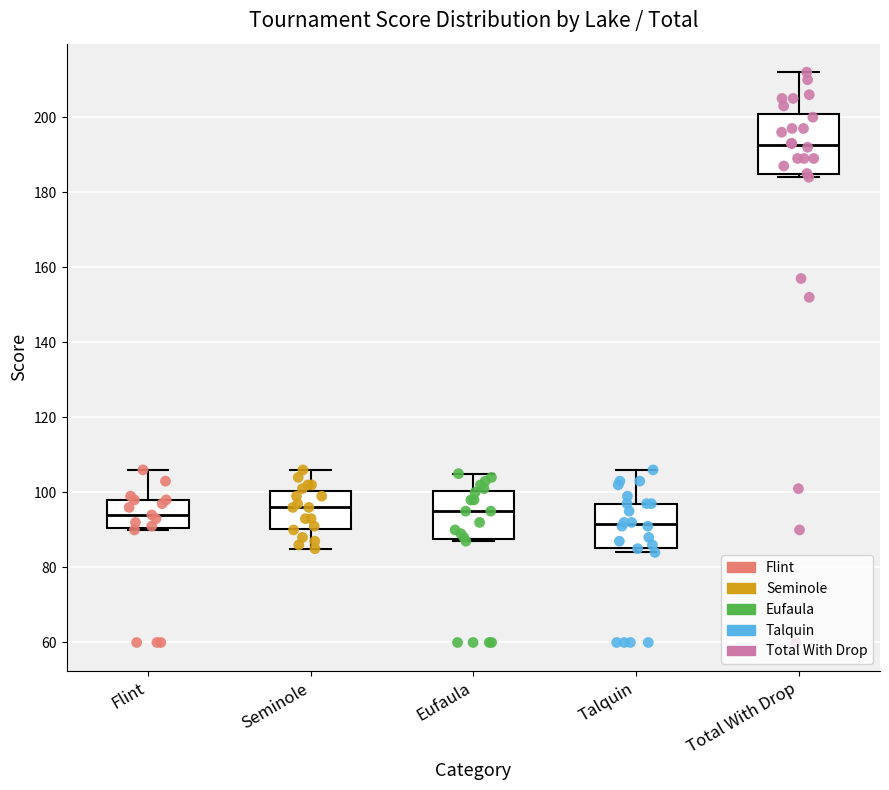

Reading left to right, transcribe this box plot: for each box, give where its median line is, the range the box spans, and where its two whiskers end, as read against the y-axis. The values are not printed on the chart, so give them approximately, as read against the axis.

Flint: median 94, box 90 to 98, whiskers 90 to 106
Seminole: median 96, box 90 to 100, whiskers 86 to 106
Eufaula: median 96, box 88 to 100, whiskers 88 to 106
Talquin: median 92, box 86 to 98, whiskers 84 to 106
Total With Drop: median 192, box 184 to 200, whiskers 184 (just below the box's lower edge) to 212